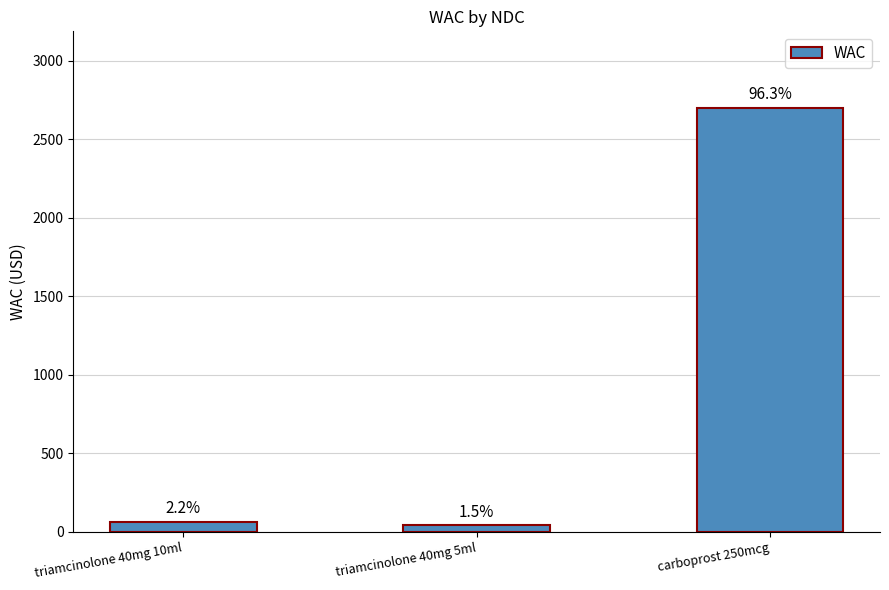

How many bars are there in total?

3